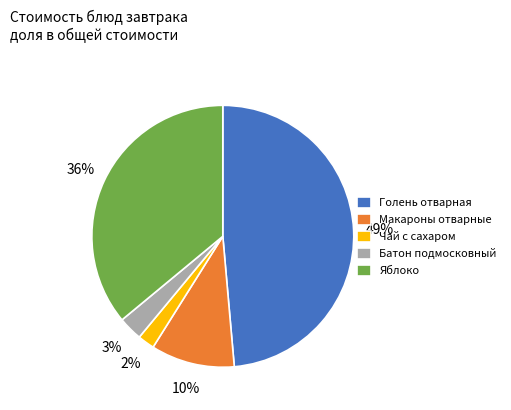

Does Яблоко account for over 50% of the chart?

No